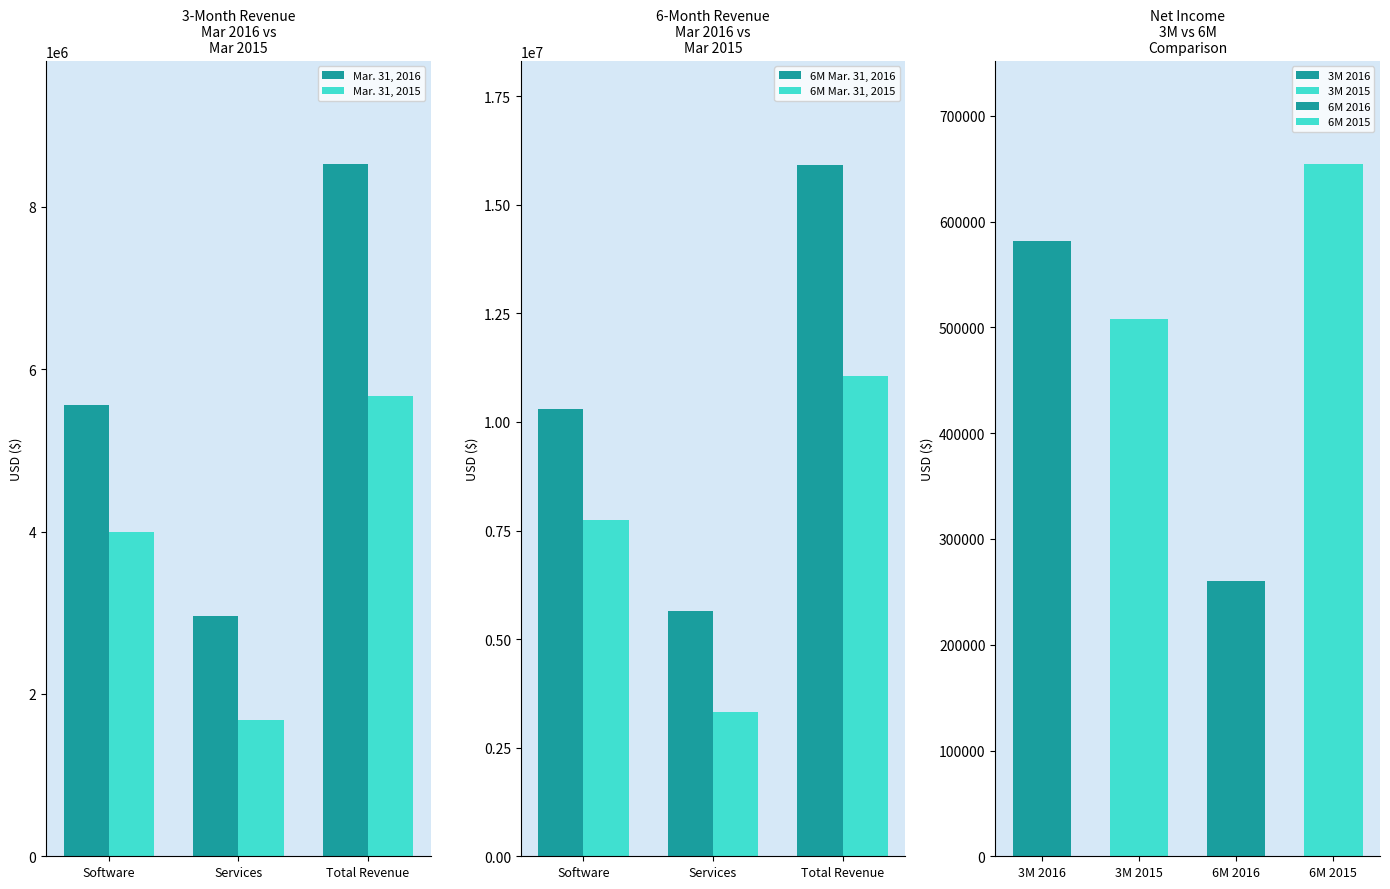

What is the total value across all series at Services?

13606000